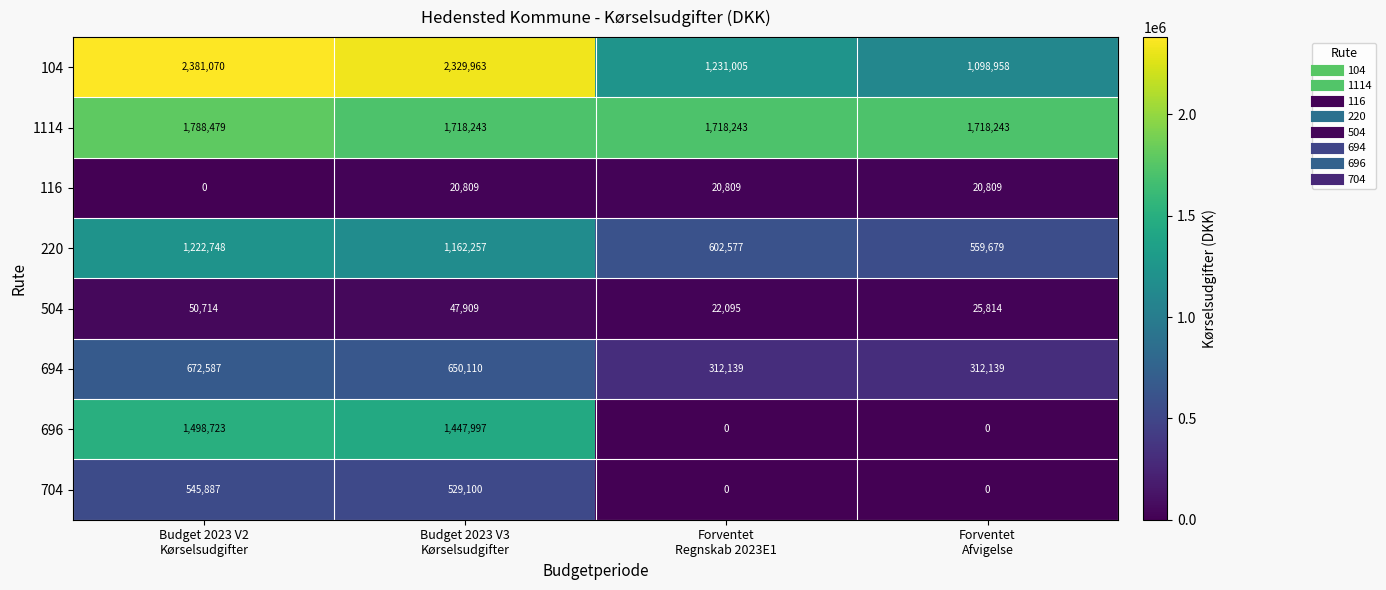

List the series in order of their peak value, highest first.

104, 1114, 696, 220, 694, 704, 504, 116